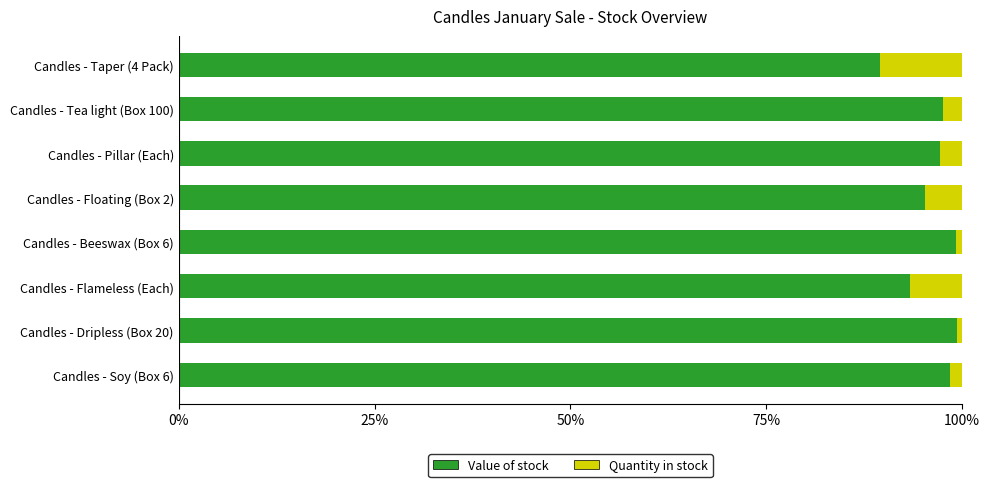

What is the lowest value of the Value of stock series?

89.5